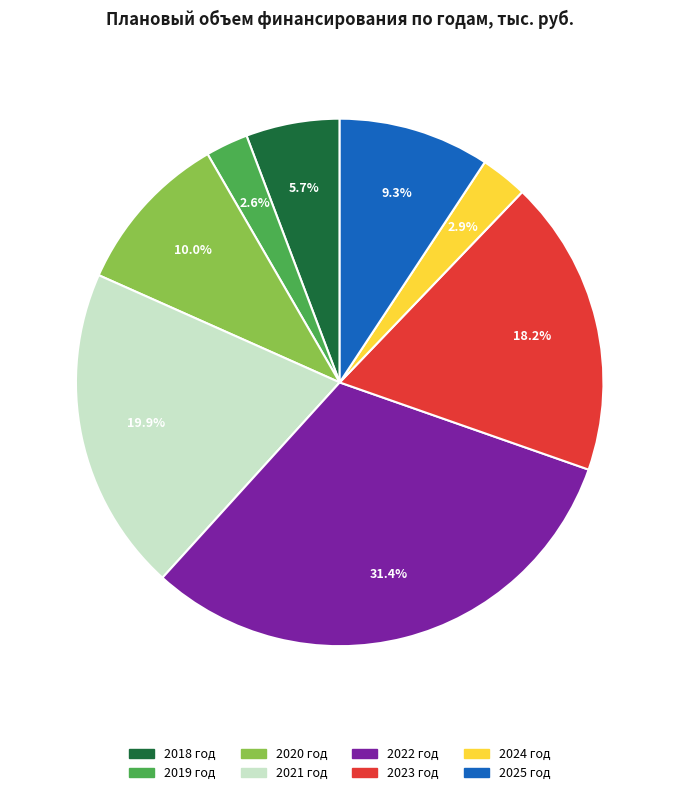

How many segments does this pie chart have?

8